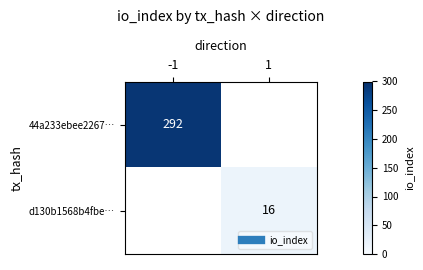

Is it true that d130b1568b4fbe⋯ equals 16 at 1?

True